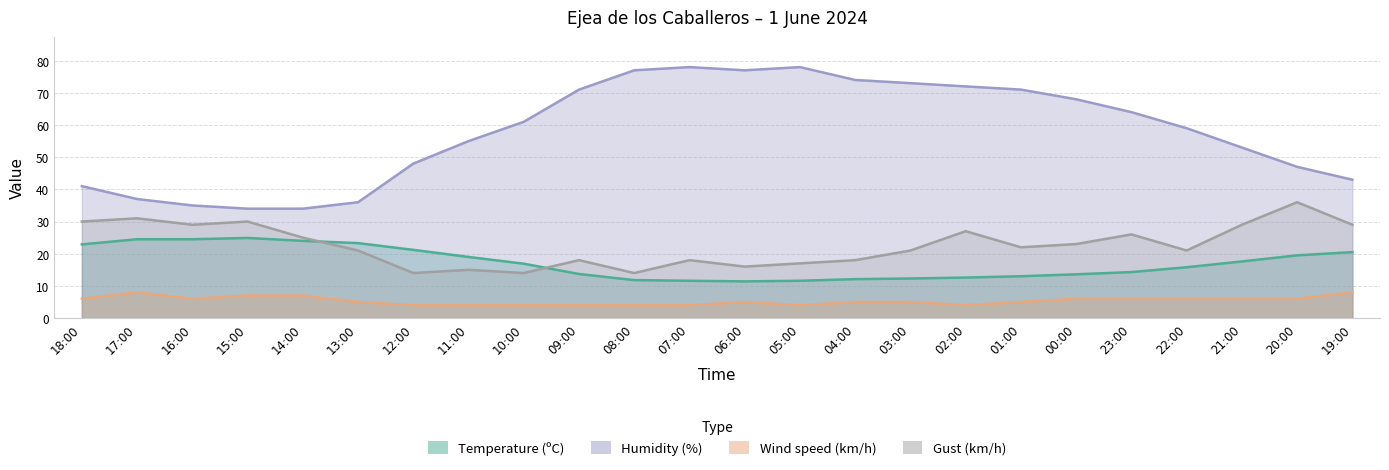

Rank the series at 18:00 from highest to lowest value.

Humidity (%), Gust (km/h), Temperature (ºC), Wind speed (km/h)